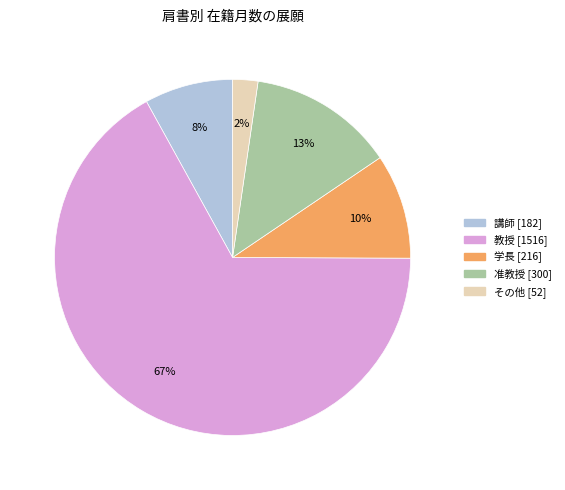

To the nearest percent, what is the difference between the largest and smallest slice percentages?

65%